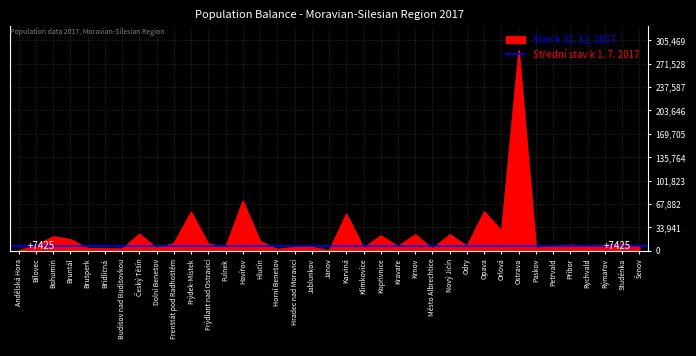

Reading left to right, extract all data points from this chart.

Andělská Hora=356	Bílovec=7407	Bohumín=20761	Bruntál=16495	Brušperk=3992	Břidličná=3188	Budišov nad Budišovkou=2891	Český Těšín=24599	Dolní Benešov=4053	Frenštát pod Radhoštěm=10824	Frýdek-Místek=56334	Frýdlant nad Ostravicí=9940	Fulnek=5702	Havířov=72382	Hlučín=13996	Horní Benešov=2235	Hradec nad Moravicí=5455	Jablunkov=5571	Janov=300	Karviná=53522	Klimkovice=4422	Kopřivnice=22091	Kravaře=6668	Krnov=23595	Město Albrechtice=3518	Nový Jičín=23567	Odry=7236	Opava=57019	Orlová=29108	Ostrava=290450	Paskov=3934	Petřvald=7189	Příbor=8437	Rychvald=7377	Rýmařov=8314	Studénka=9643	Šenov=6385